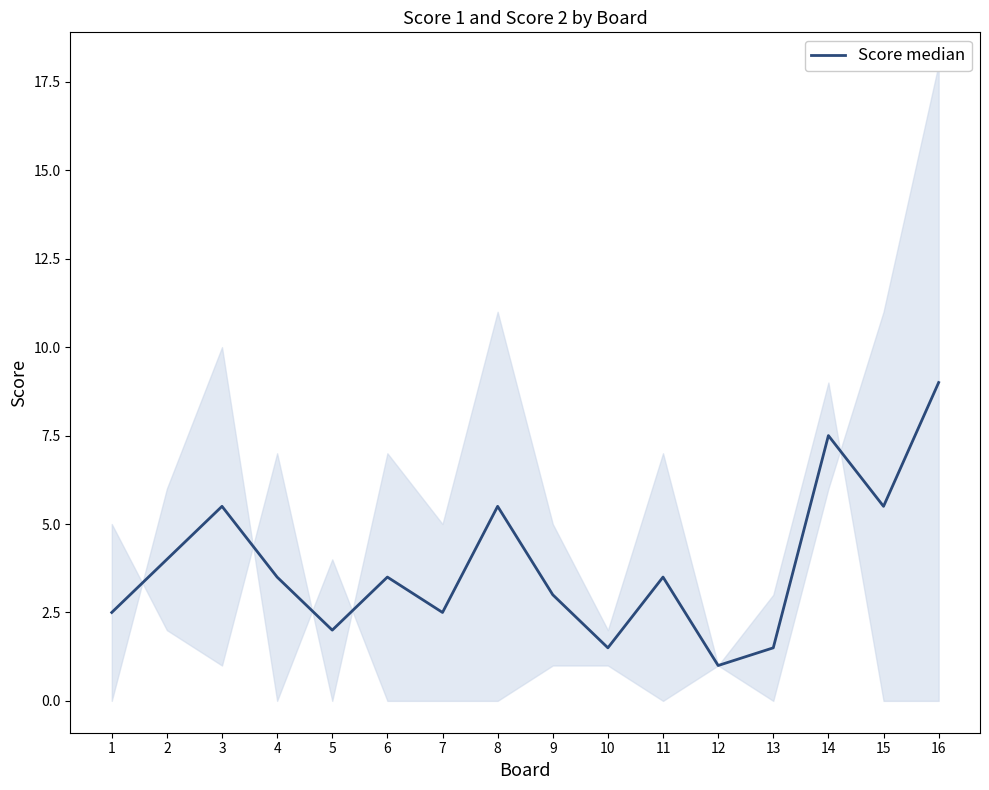

What is the smallest value displayed?

1.0